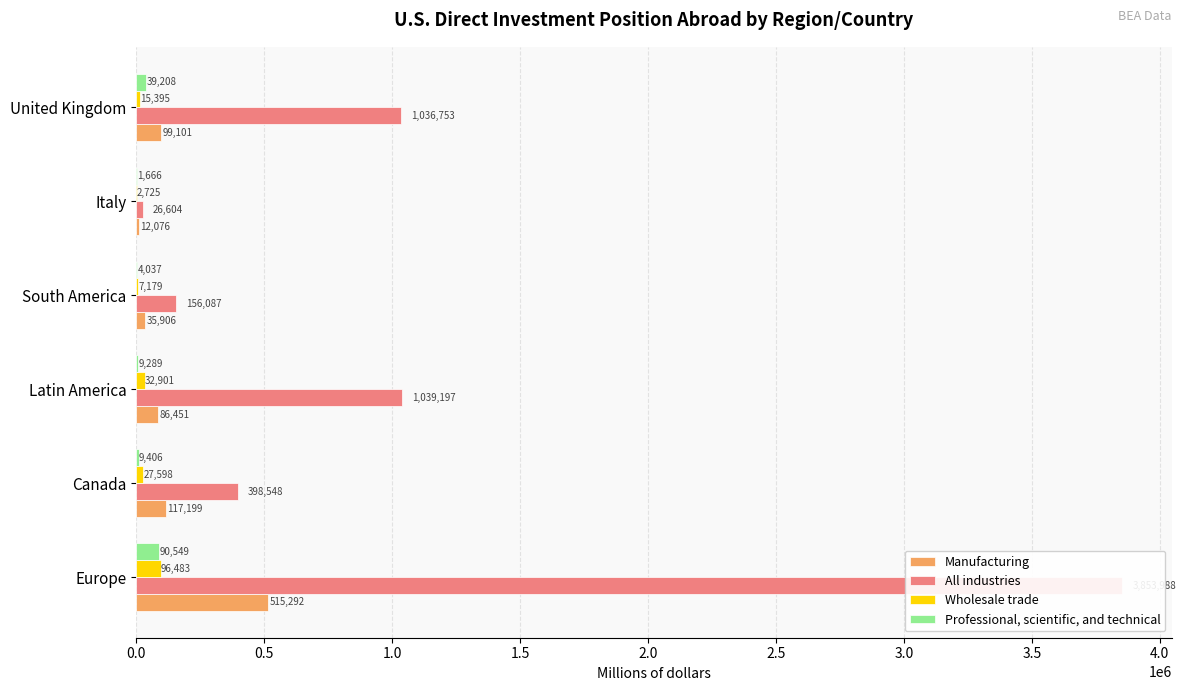

How many data points in Manufacturing are less than 99101?

3